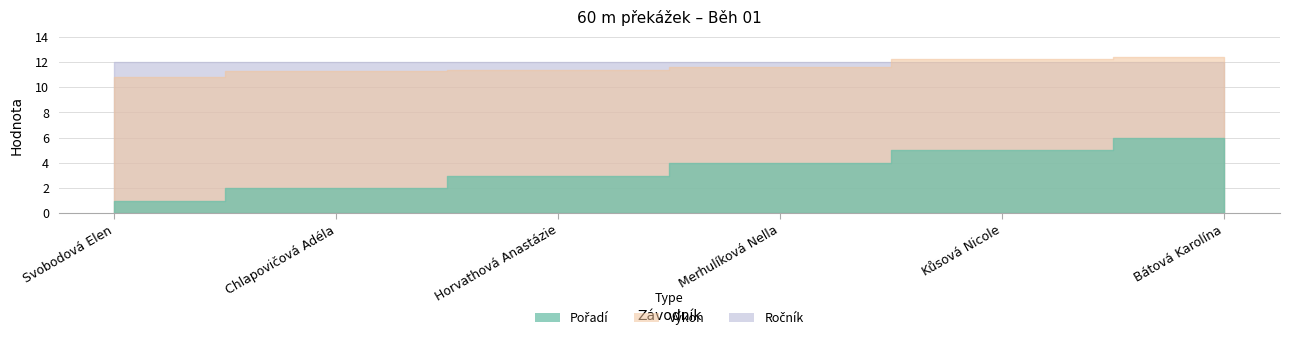

At which label is Výkon closest to 11?

Svobodová Elen